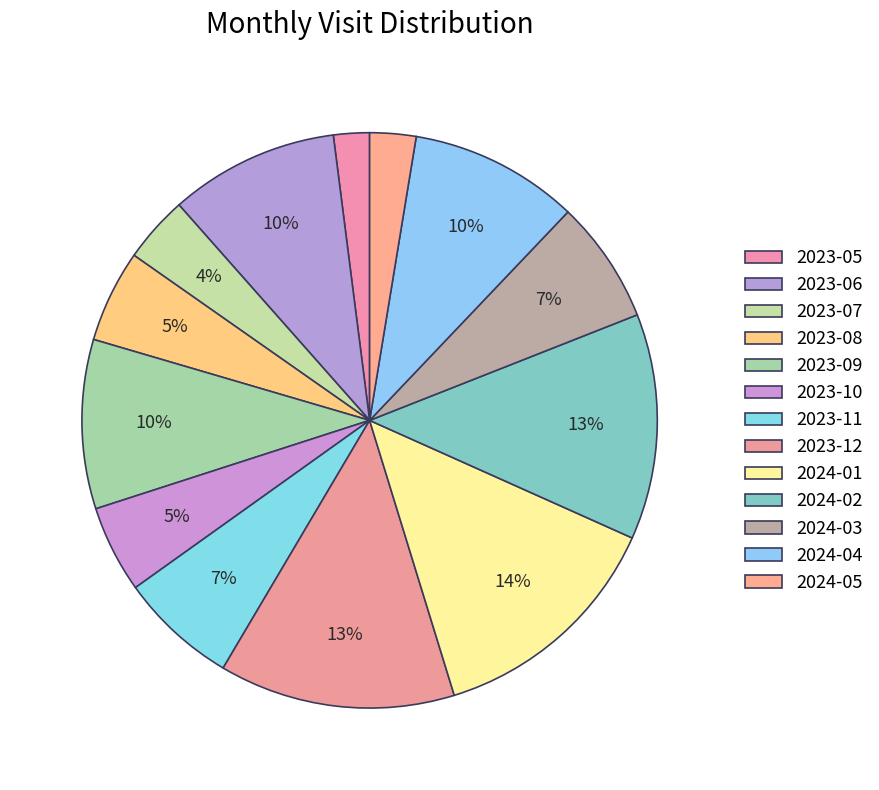

How many segments does this pie chart have?

13